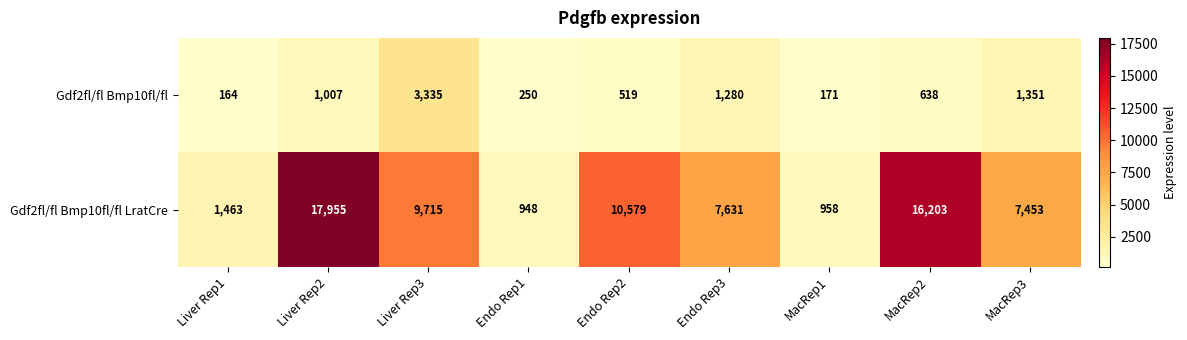

Where is Gdf2fl/fl Bmp10fl/fl LratCre nearest to the value 9451?

Liver Rep3